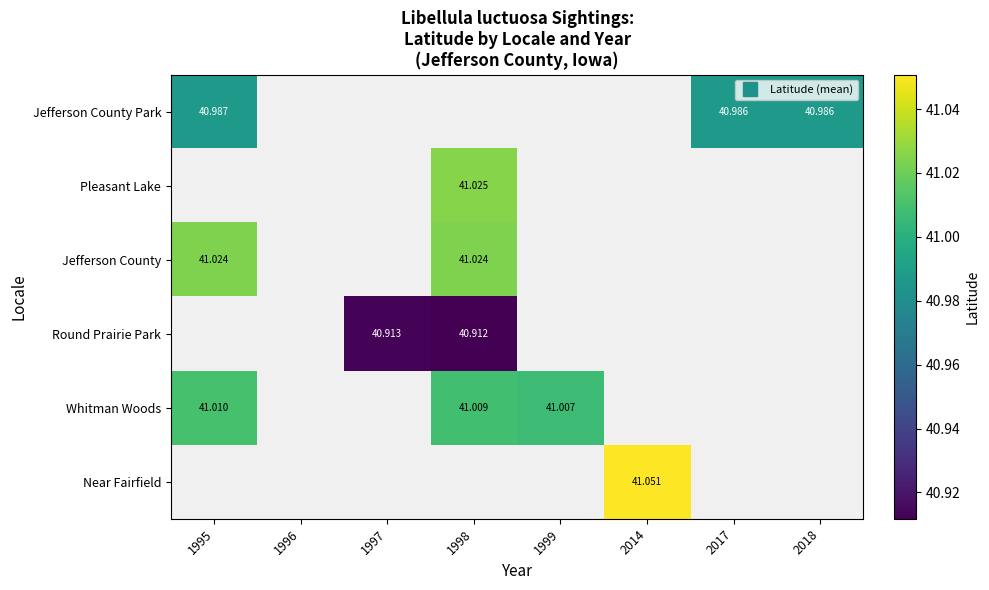

At how many categories does at least one series exceed 40?

7